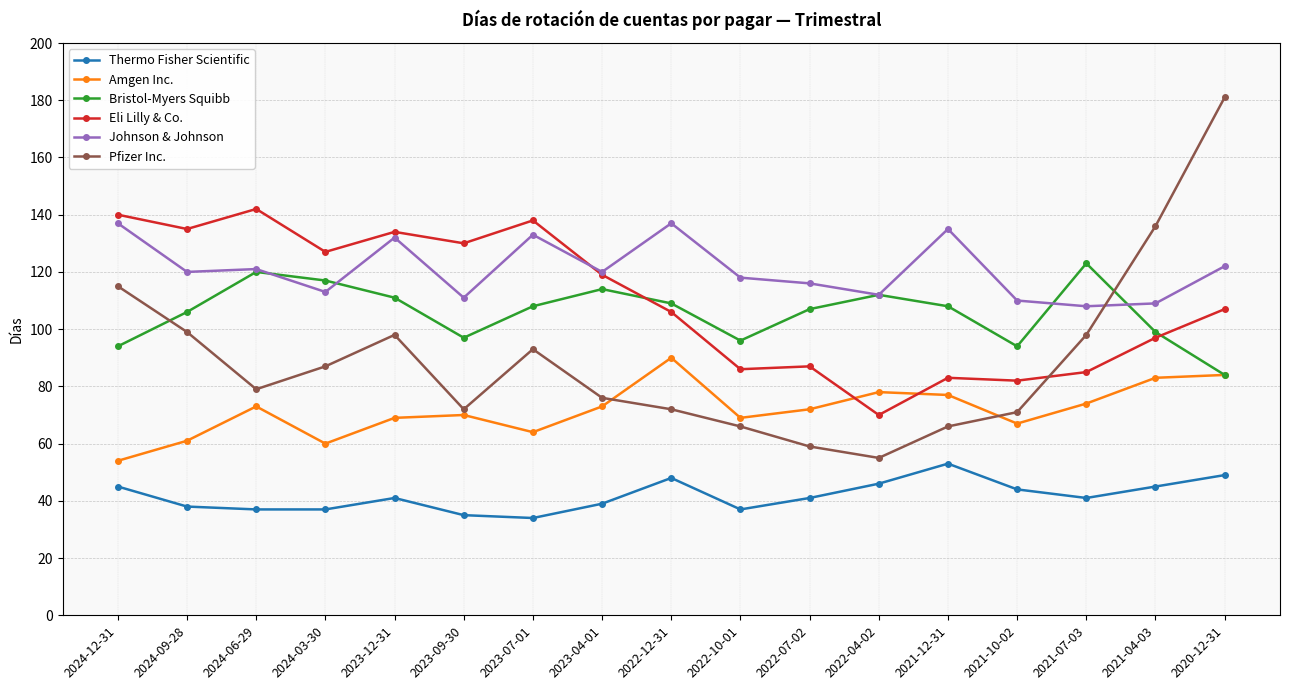

What is the approximate value of Thermo Fisher Scientific at 2021-12-31?

53